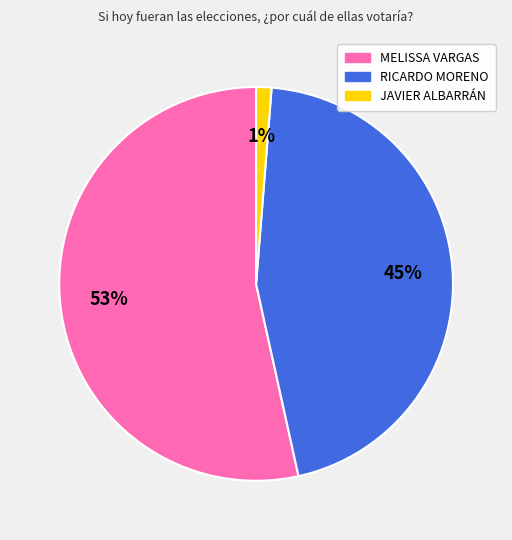

Which category has the smallest portion of the pie?

JAVIER ALBARRÁN